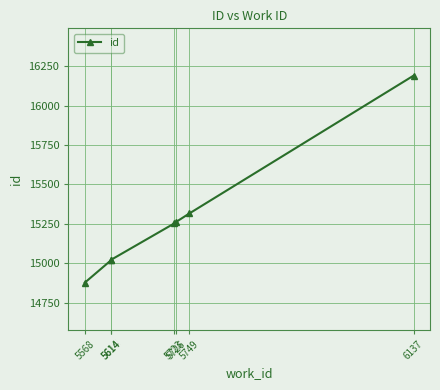

Does the chart display data point markers on the line(s)?

Yes